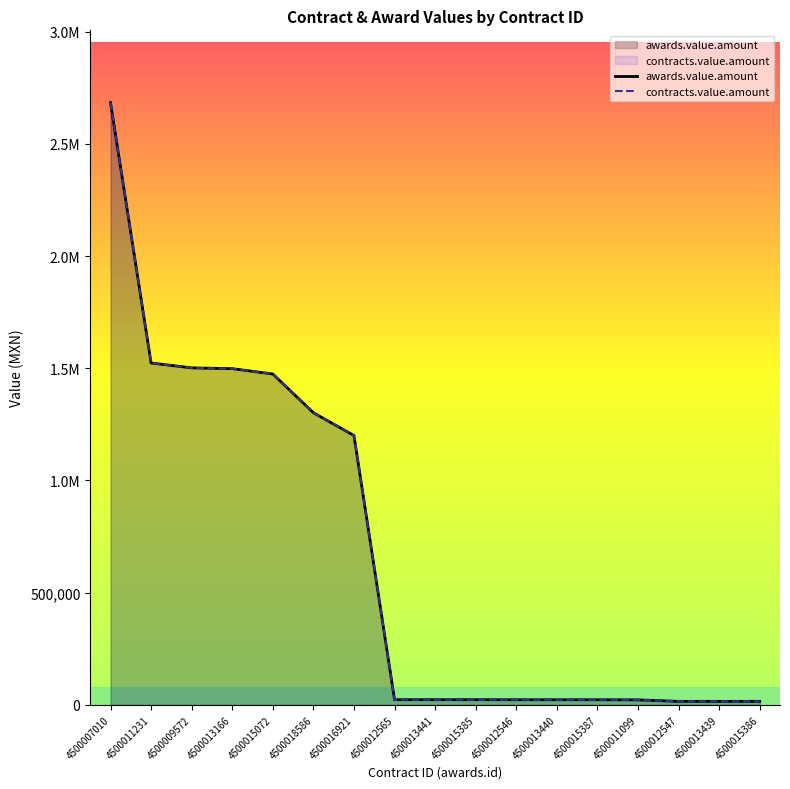

What is the difference between the contracts.value.amount values at 4500011231 and 4500013439?

1507789